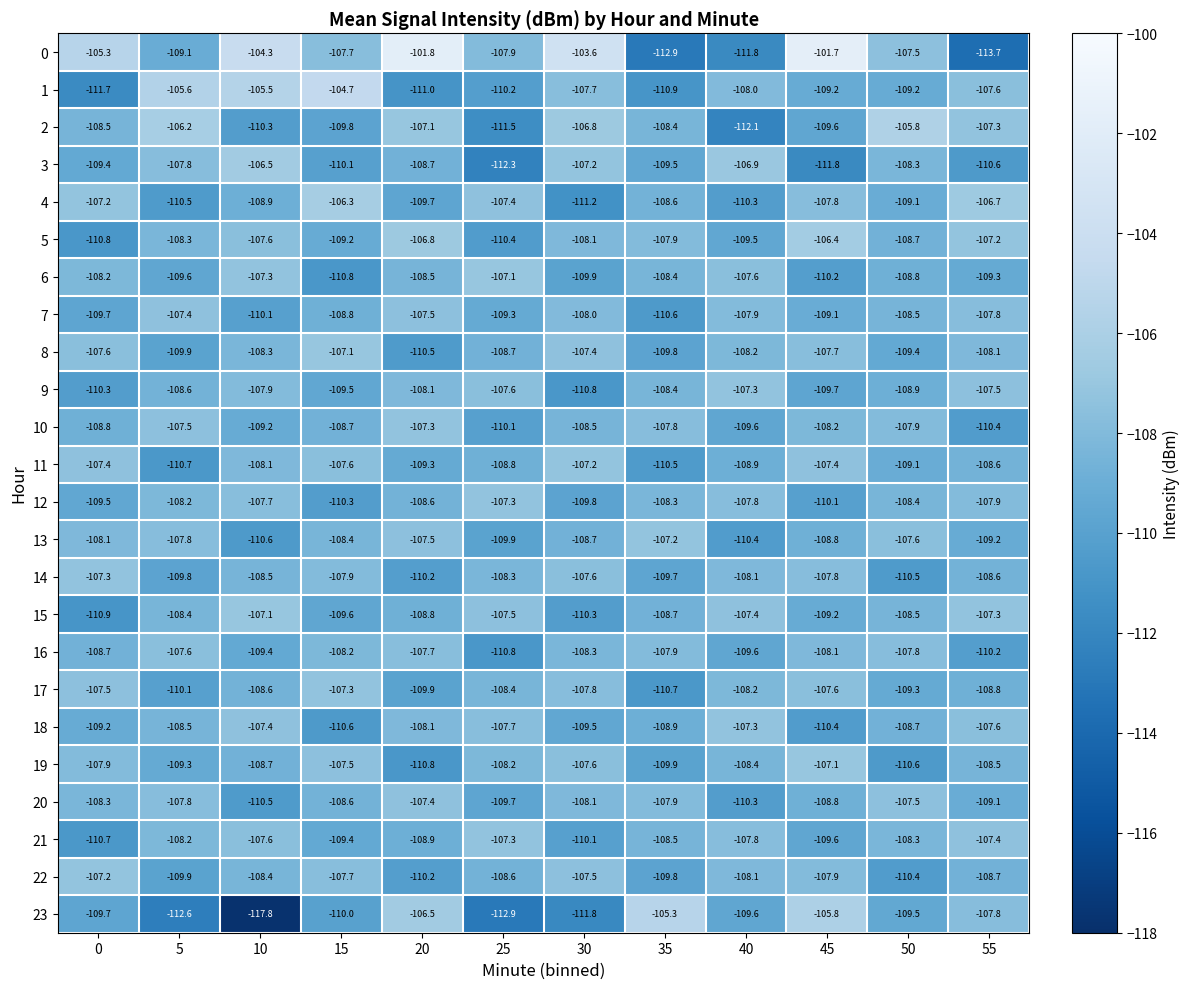

Which category has the highest value in the 17 series?

15